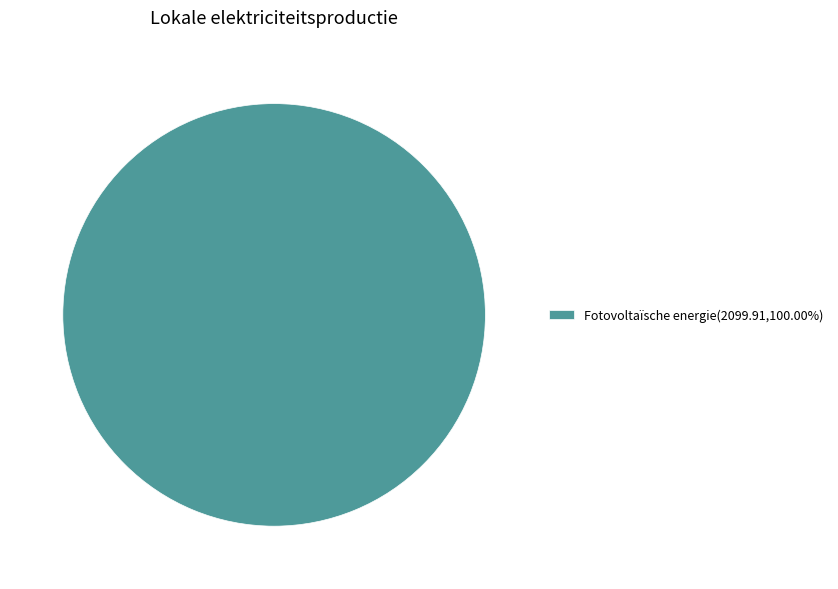

Is there a majority slice in this chart?

Yes